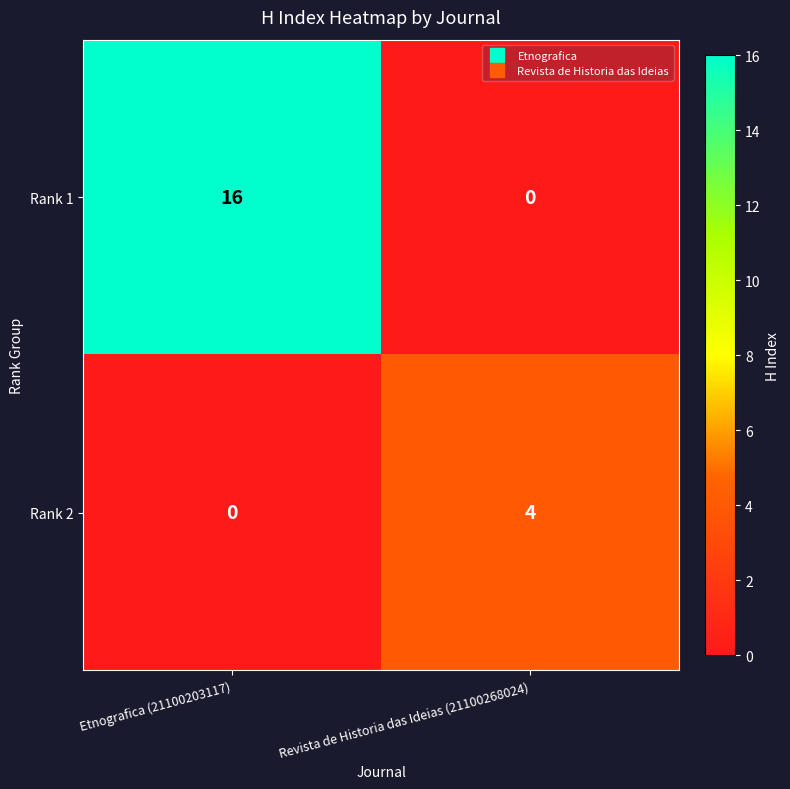

The Rank 1 series shows 16 at Etnografica (21100203117). True or false?

True